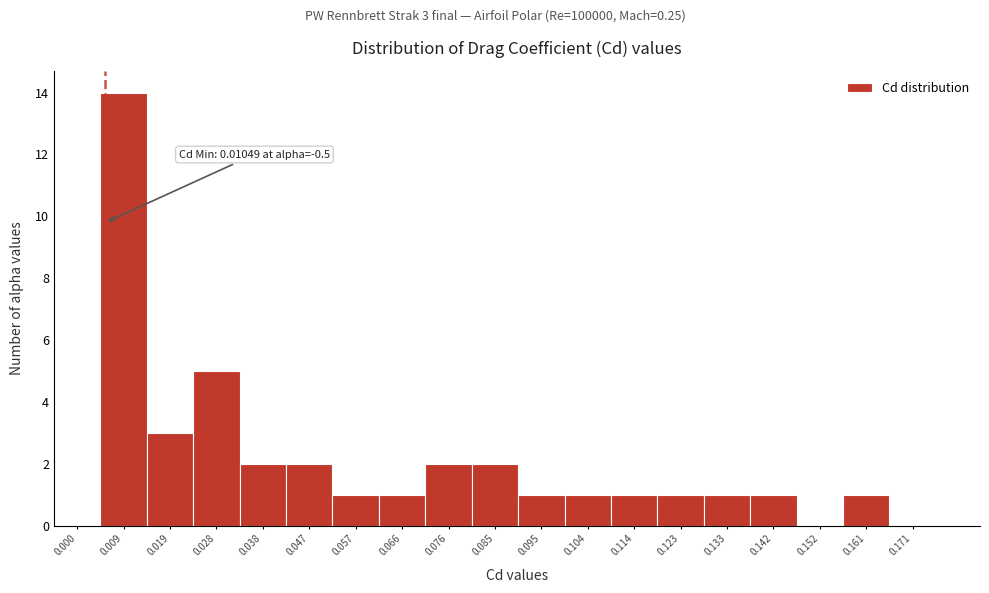

Reading right to left, what are all the values shown in this chart?

0.171=0	0.161=1	0.152=0	0.142=1	0.133=1	0.123=1	0.114=1	0.104=1	0.095=1	0.085=2	0.076=2	0.066=1	0.057=1	0.047=2	0.038=2	0.028=5	0.019=3	0.009=14	0.000=0